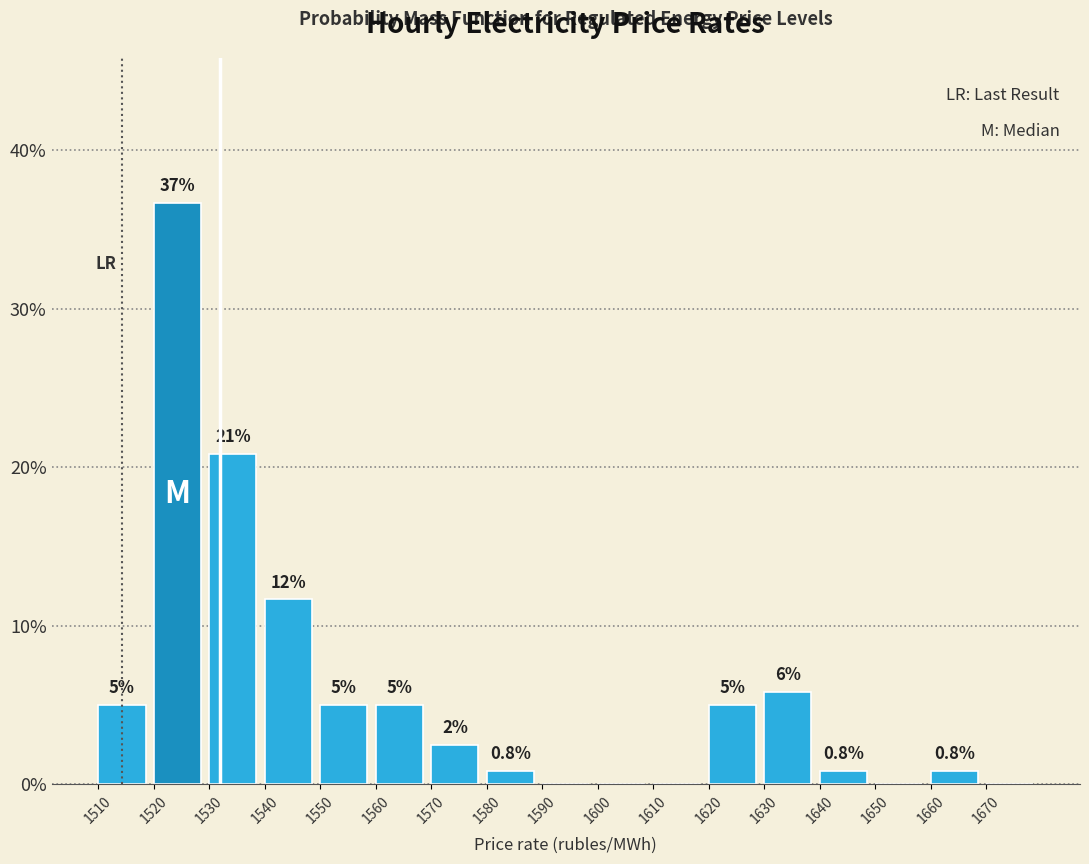

Over which range of the x-axis is the bar tallest?

1520 to 1530